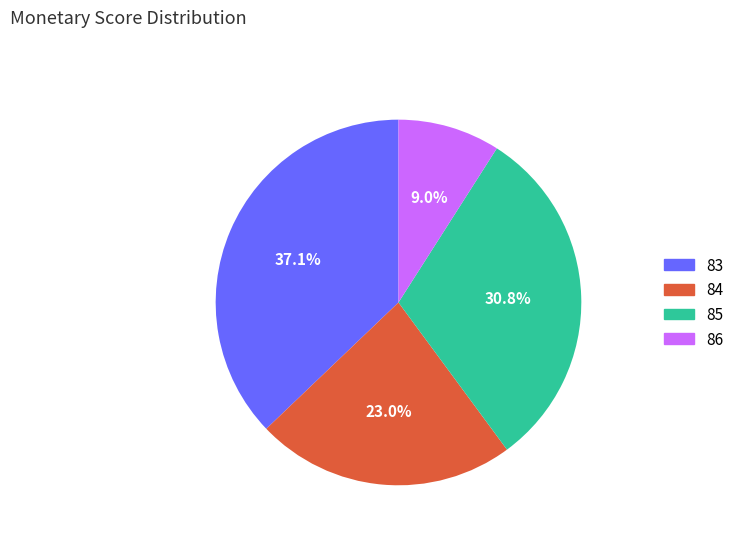

Is there a majority slice in this chart?

No